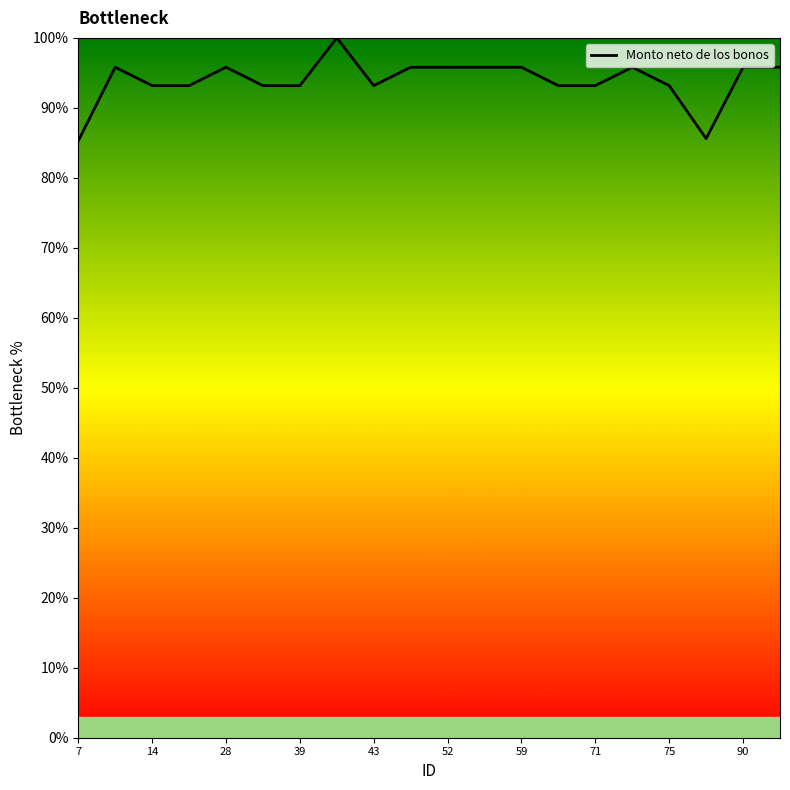

What is the smallest value displayed?

85.3